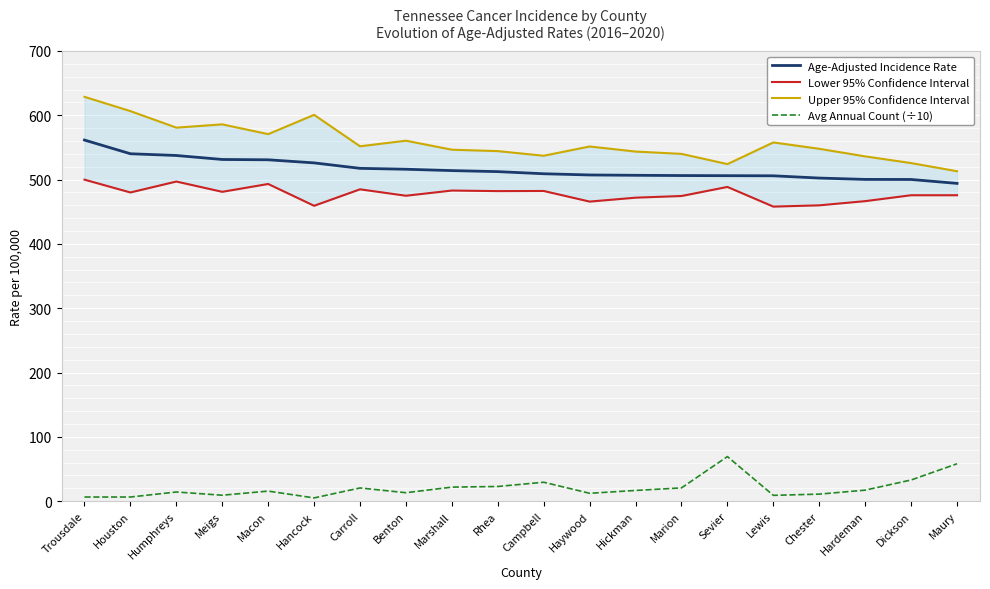

Is it true that Age-Adjusted Incidence Rate equals 500.2 at Dickson?

True